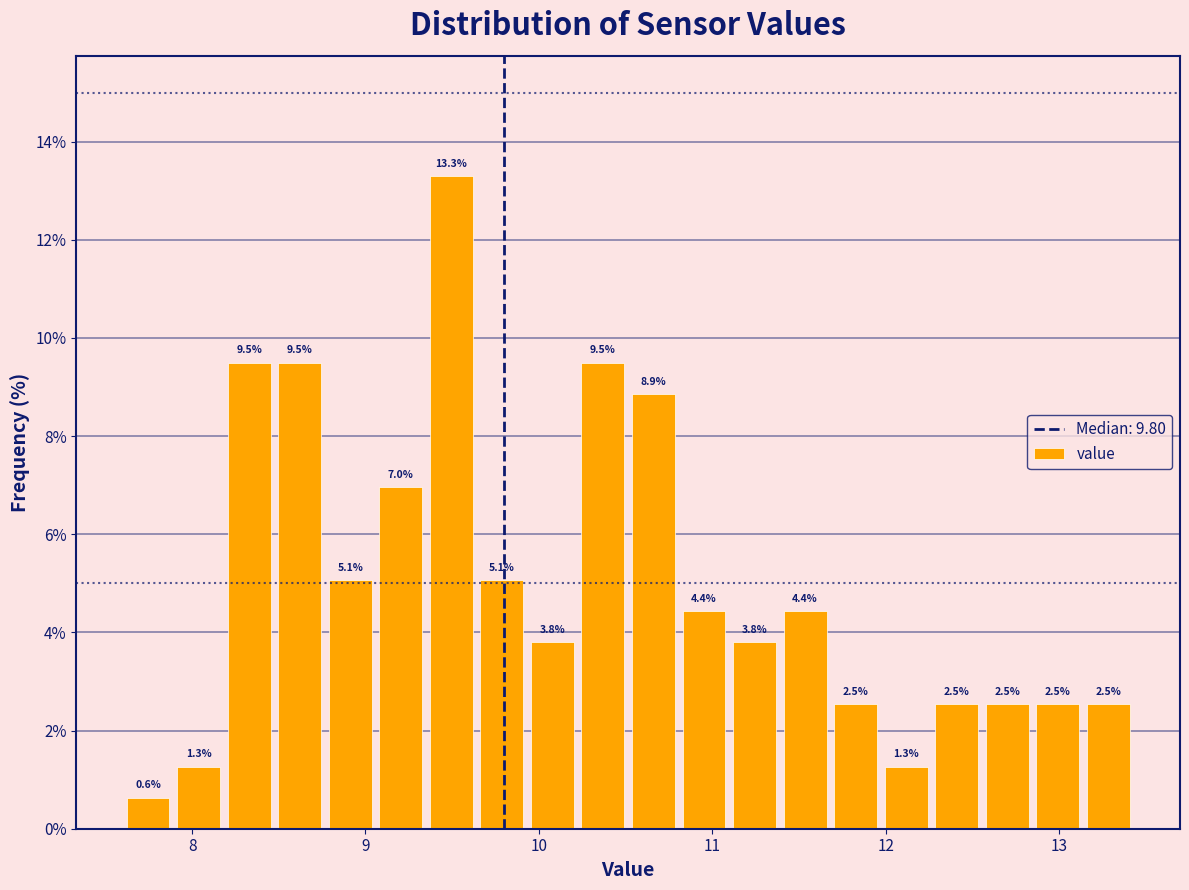

Read against the x-axis, roughly where is the centre of the tallest bar?

9.5